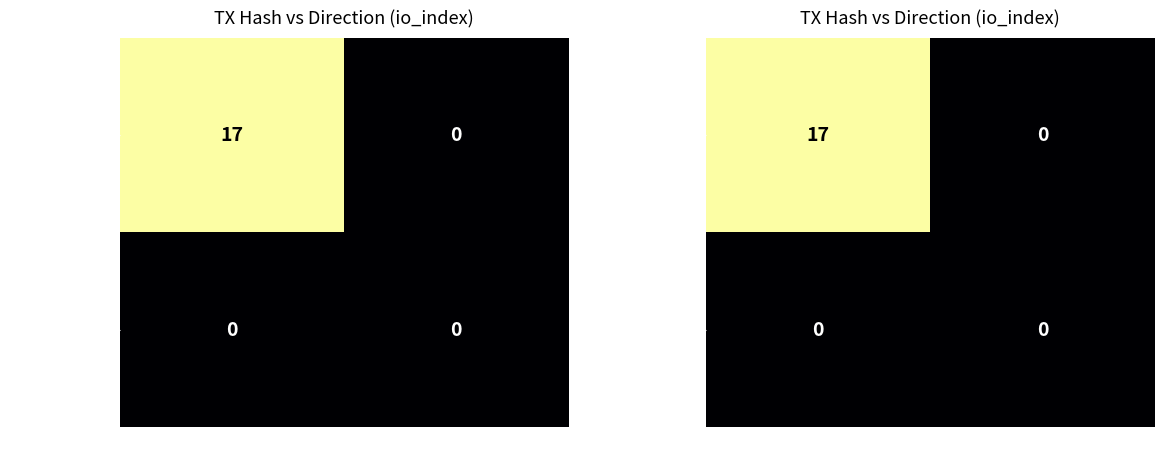

Count the number of categories in the chart.

2